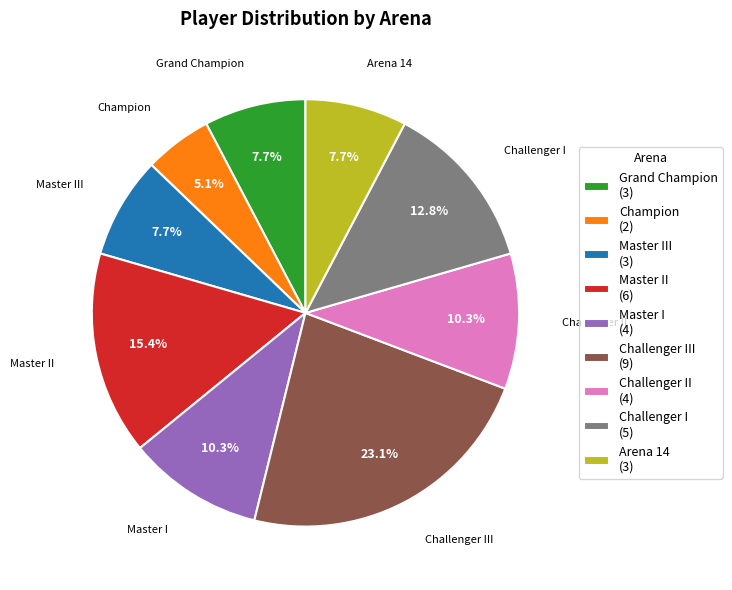

Do Challenger II (4) and Challenger I (5) together represent more than half of the pie?

No